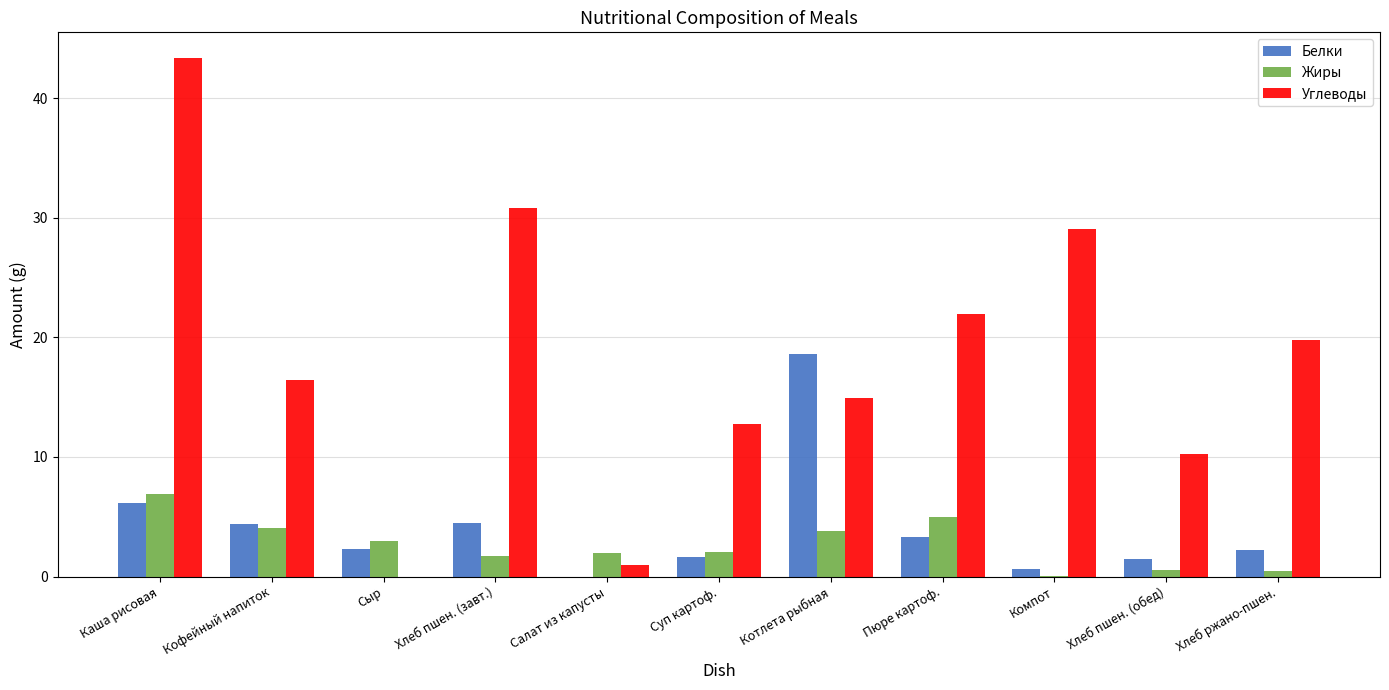

Which category has the highest value across all series?

Каша рисовая